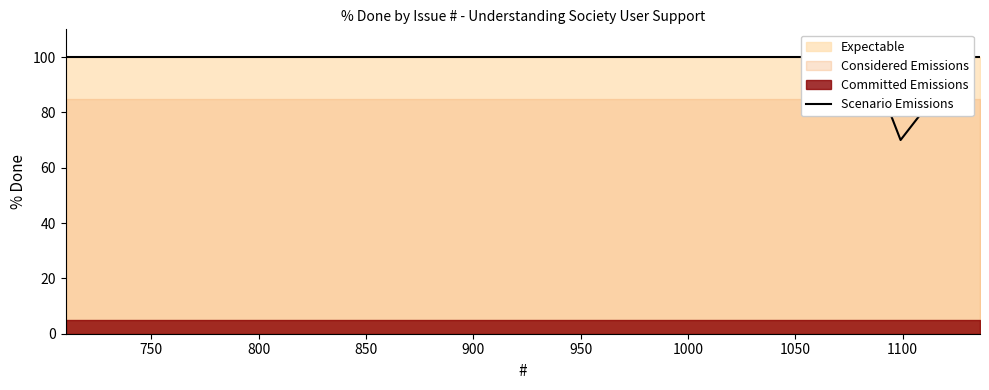

What is the difference between the maximum and minimum values?

30